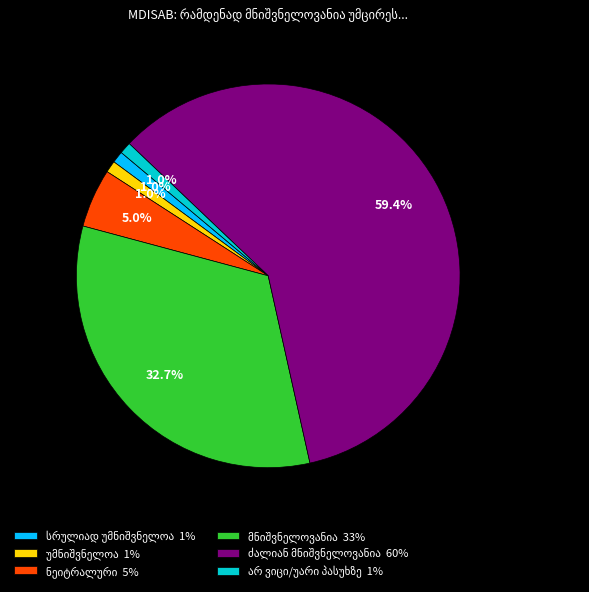

How many slices are in this pie chart?

6